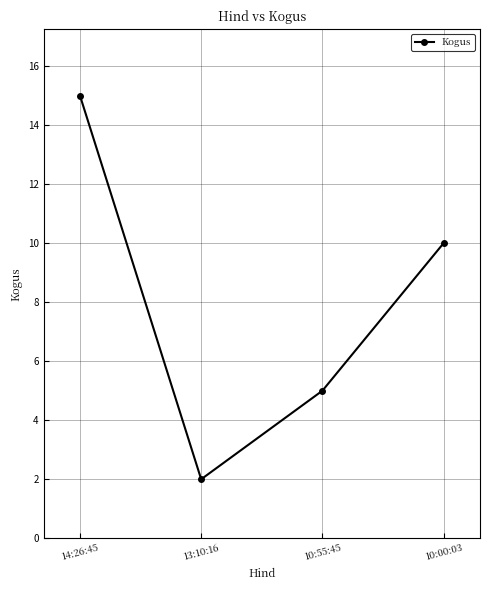

List the labels in order of value, smallest first.

13:10:16, 10:55:45, 10:00:03, 14:26:45